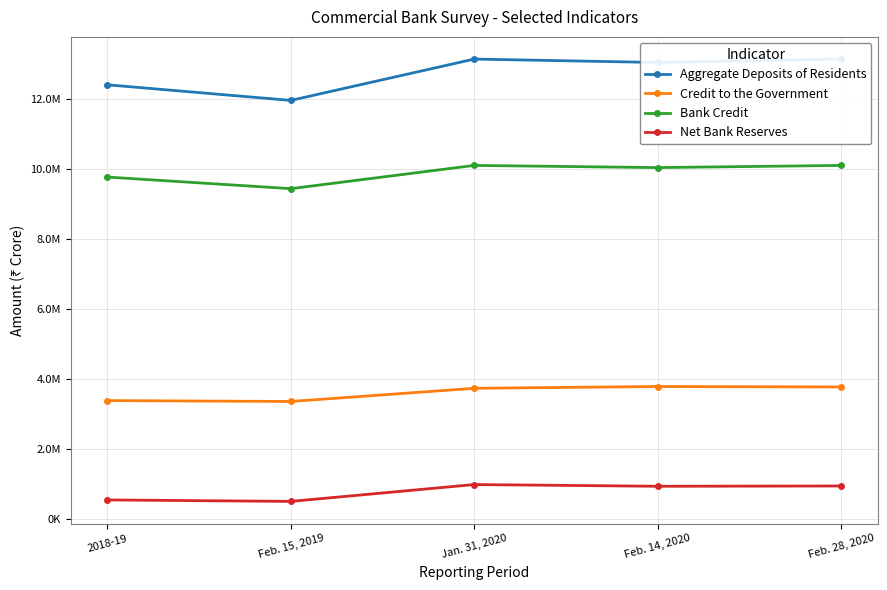

What is the average value of the Aggregate Deposits of Residents series?

12743437